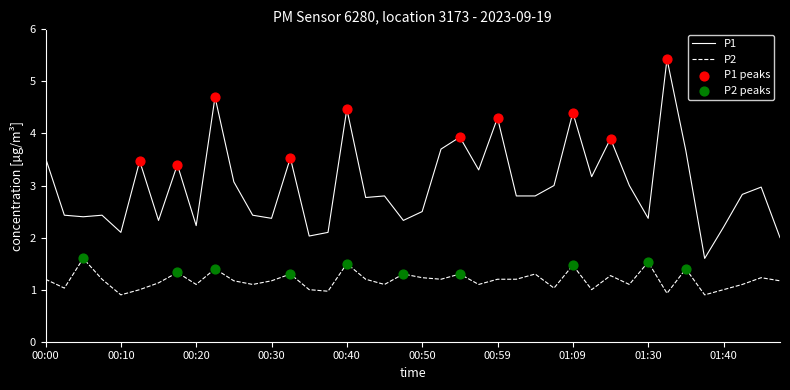

Which series has the largest total across all categories?

P1